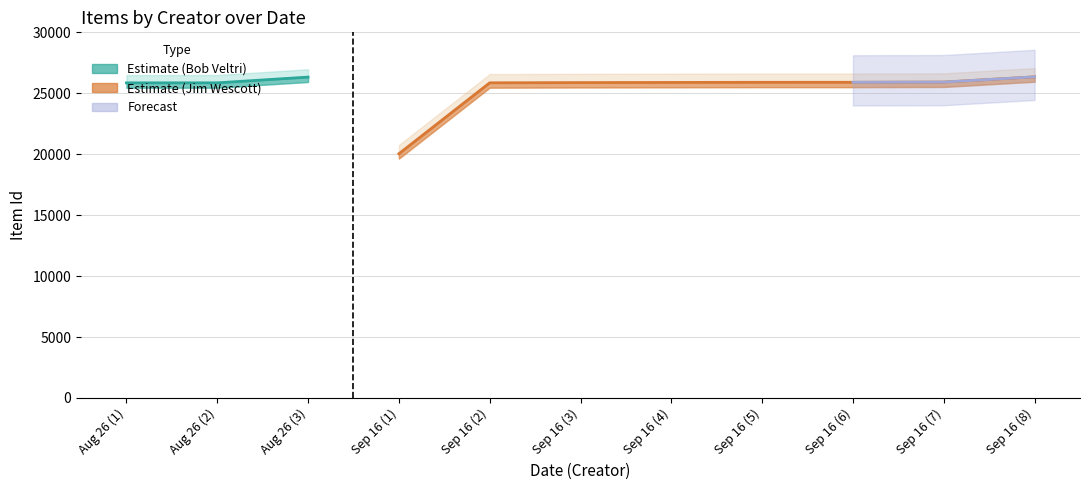

True or false: Bob Veltri has more than 2 points higher than both neighbors.

False